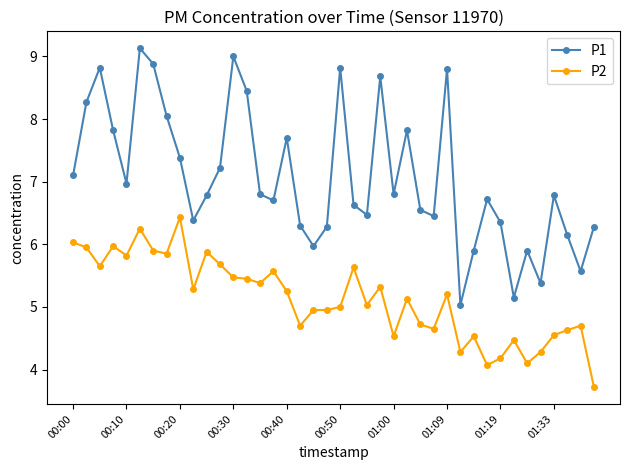

True or false: P1 and P2 cross at least once.

False